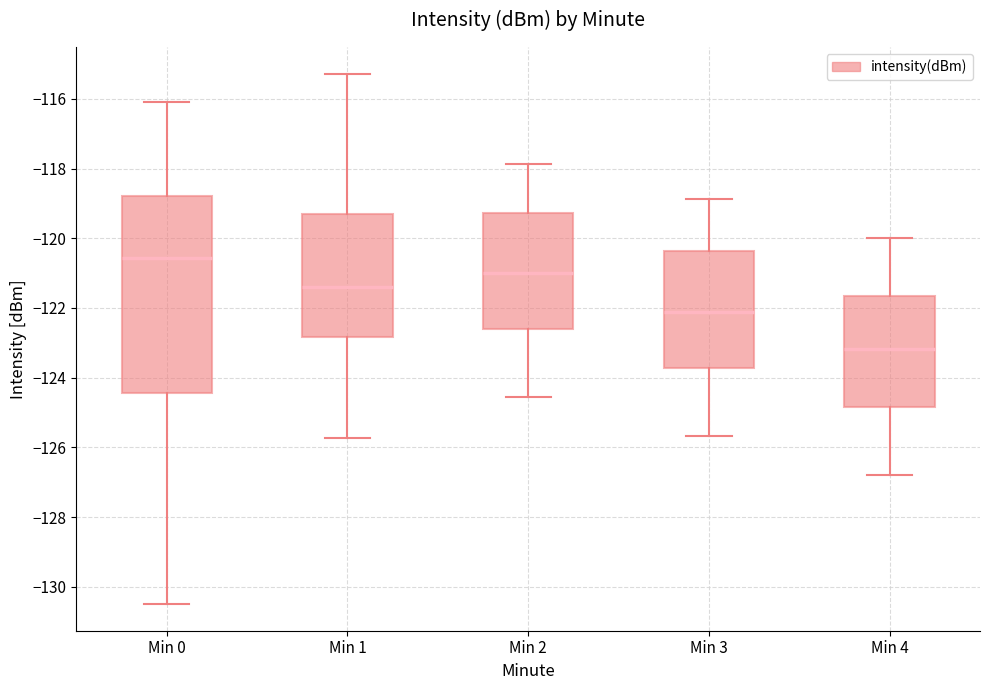

Reading left to right, read every box against the y-axis: the position of its median line, the range the box covers, and the ends of its whiskers. The values are not printed on the chart, so give them approximately, as read against the axis.

Min 0: median -120.6, box -124.4 to -118.8, whiskers -130.4 to -116.0
Min 1: median -121.4, box -122.8 to -119.4, whiskers -125.8 to -115.2
Min 2: median -121.0, box -122.6 to -119.2, whiskers -124.6 to -117.8
Min 3: median -122.2, box -123.8 to -120.4, whiskers -125.6 to -118.8
Min 4: median -123.2, box -124.8 to -121.6, whiskers -126.8 to -120.0